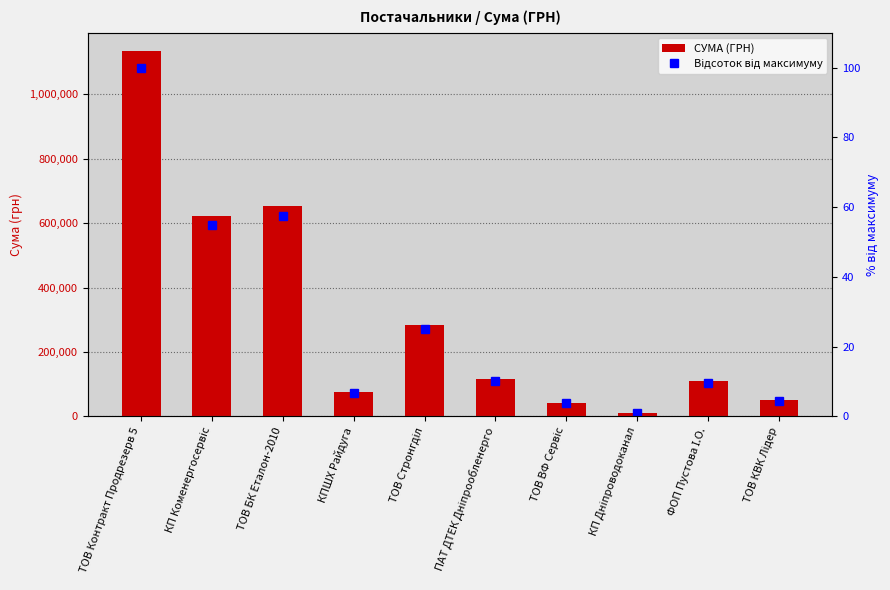

The СУМА (ГРН) series shows 16293.9 at ТОВ ВФ Сервіс. True or false?

False